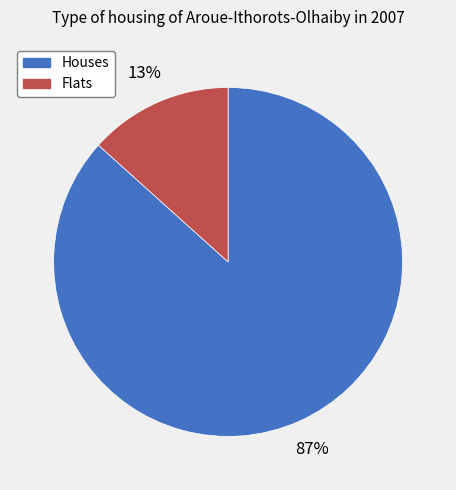

To the nearest percent, what is the average slice percentage?

50%